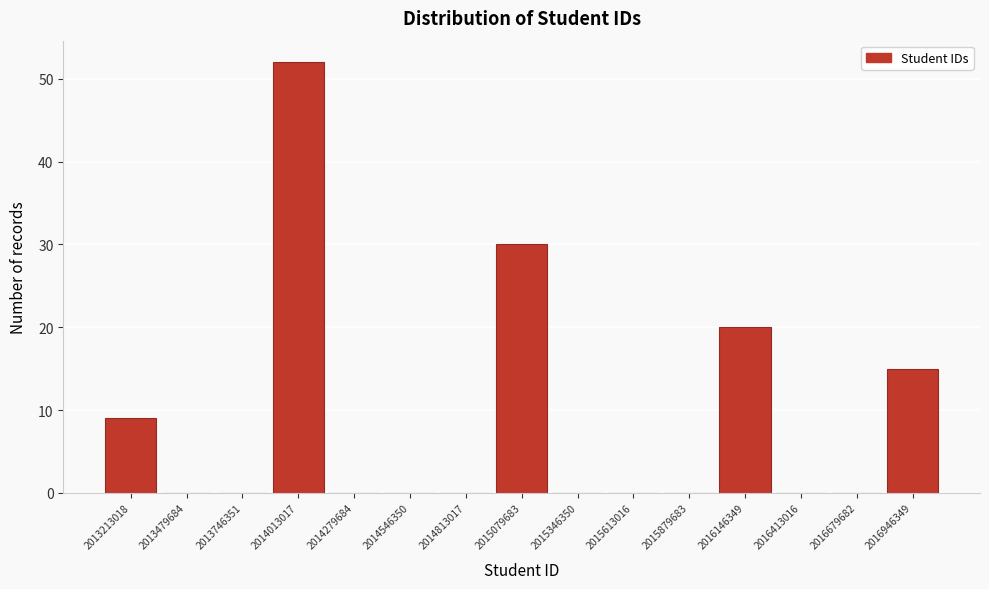

Reading left to right, what are all the values shown in this chart?

2013213018=9	2013479684=0	2013746351=0	2014013017=52	2014279684=0	2014546350=0	2014813017=0	2015079683=30	2015346350=0	2015613016=0	2015879683=0	2016146349=20	2016413016=0	2016679682=0	2016946349=15